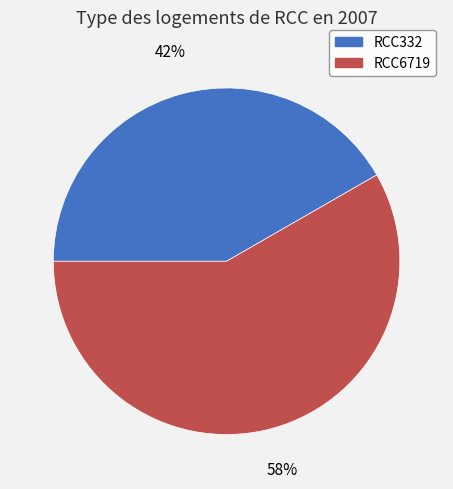

How many segments does this pie chart have?

2